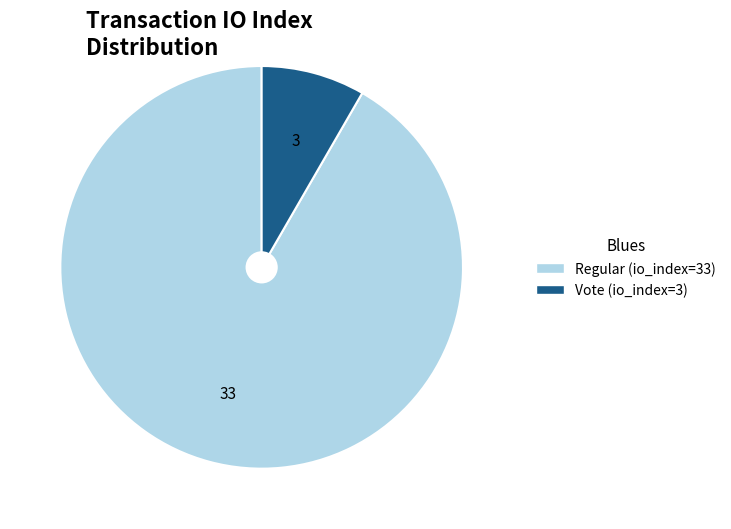

Is there any slice that represents more than half of the pie?

Yes